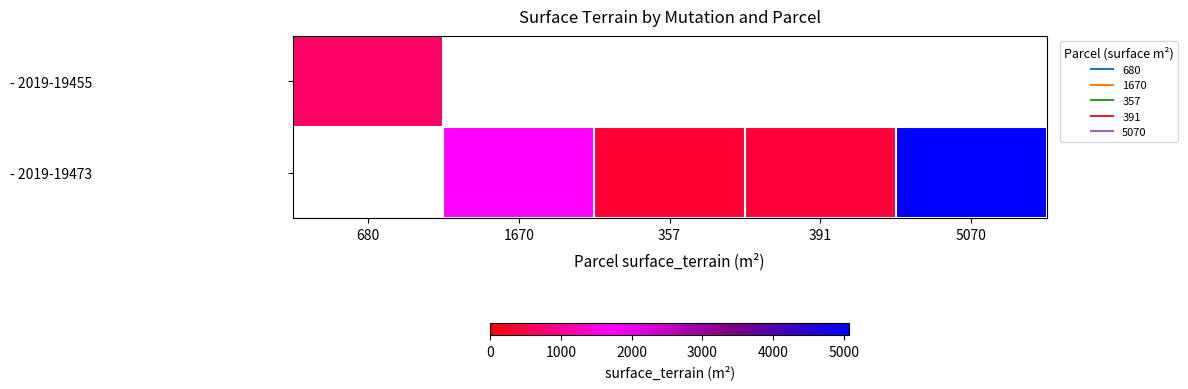

Which category has the lowest value in the - 2019-19455 series?

680